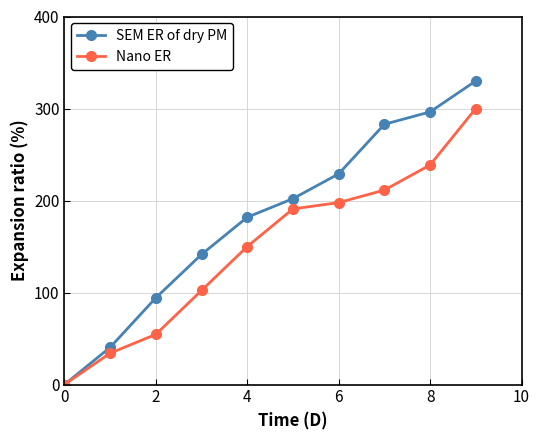

What are all the series names shown in the legend?

SEM ER of dry PM, Nano ER